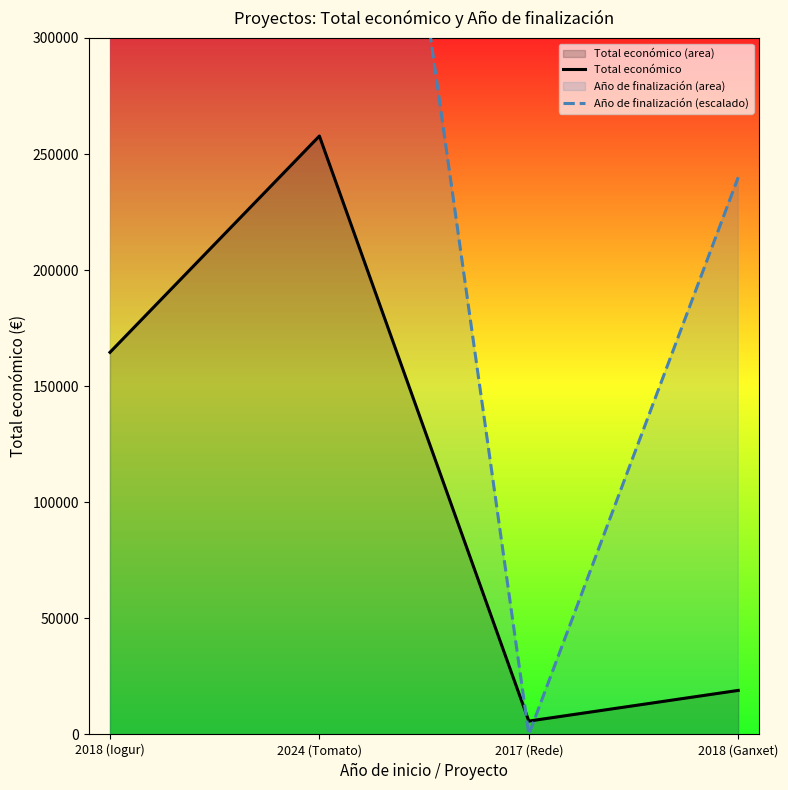

Between 2024 (Tomato) and 2018 (Ganxet), which is larger?

2024 (Tomato)